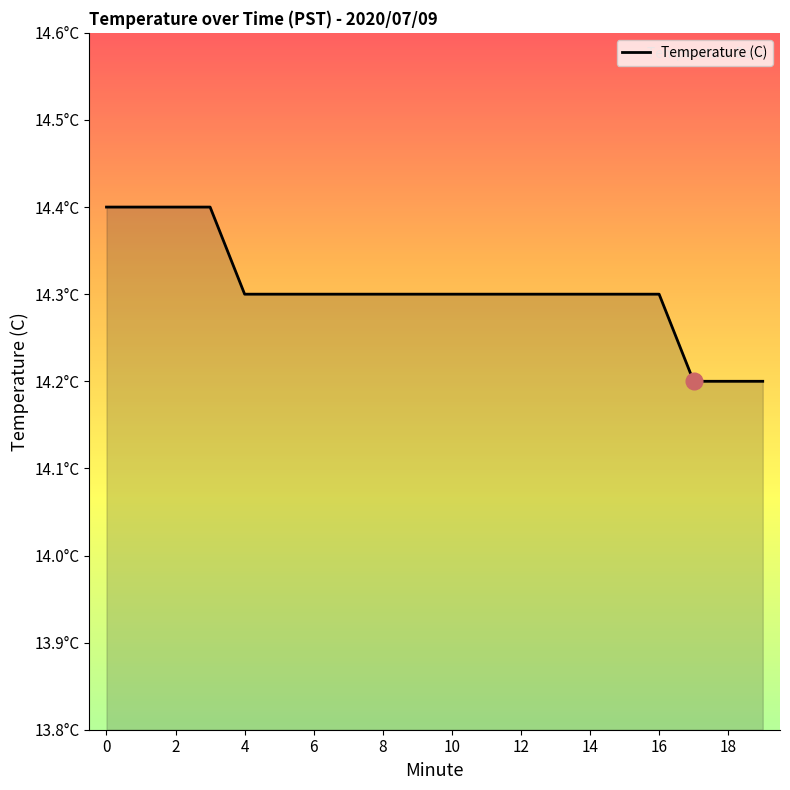

Where is the data nearest to the value 14?

17